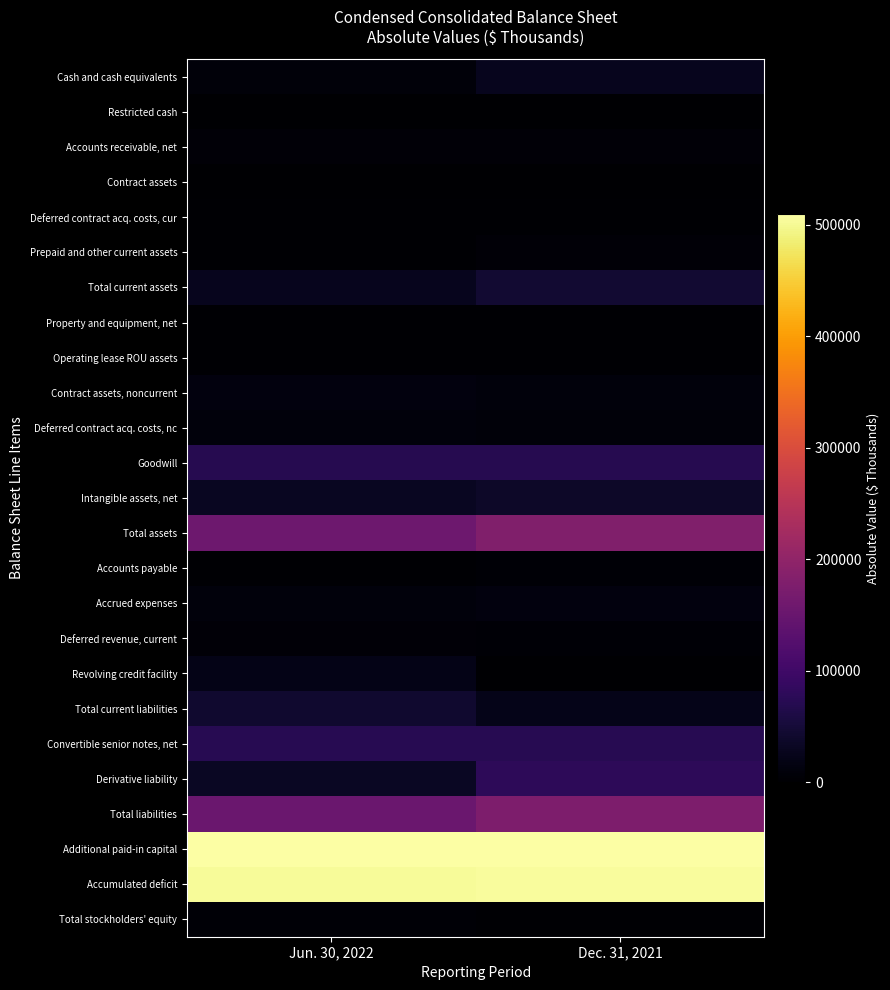

How many categories are shown in the chart?

2